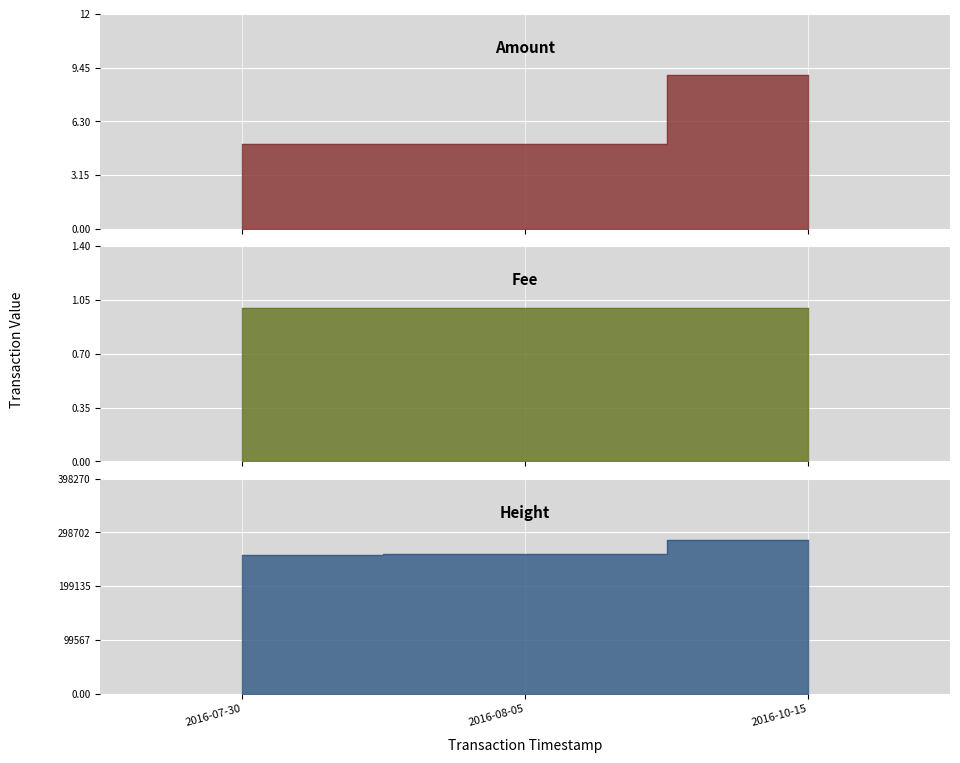

The value of Fee at 2016-07-30 23:51:57 is 1. True or false?

False